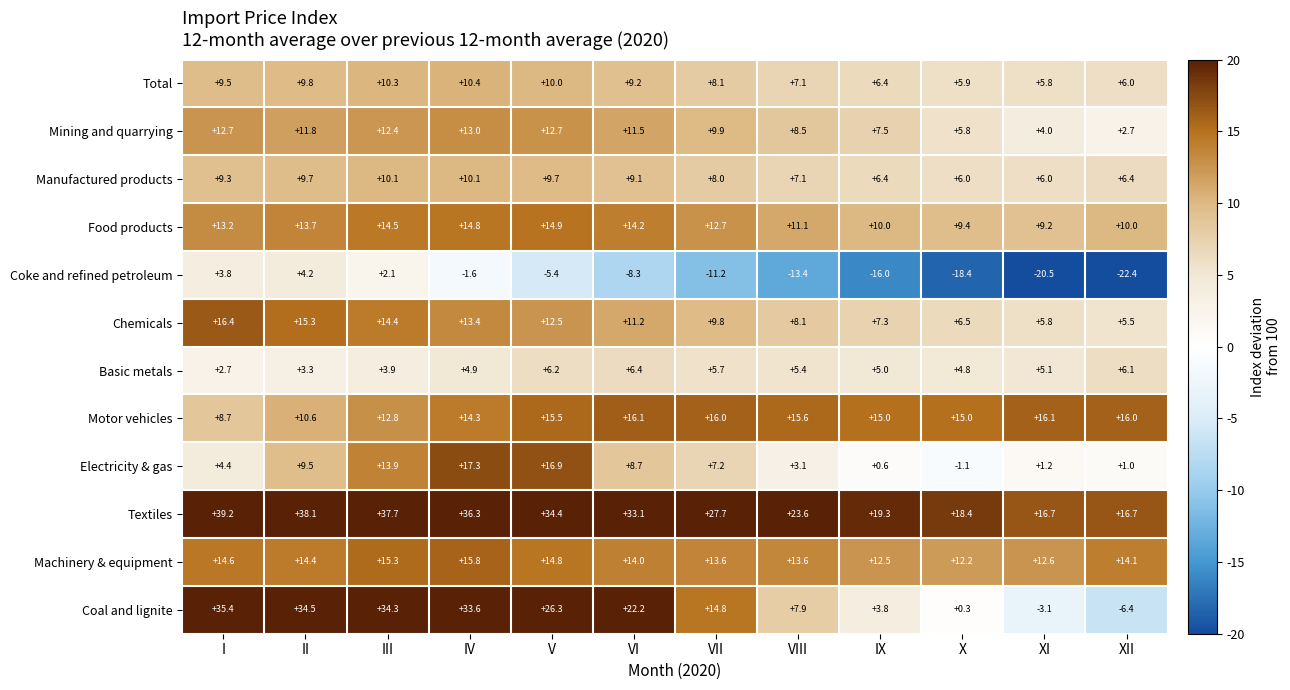

Which label corresponds to the largest value in the chart?

I